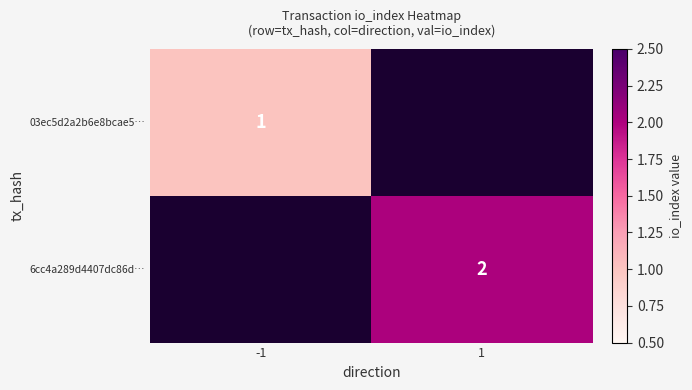

The value of 03ec5d2a2b6e8bcae5… at -1 is 1. True or false?

True